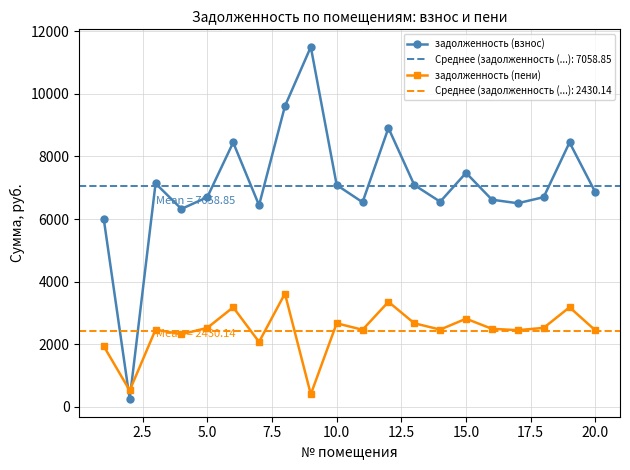

How many intersections are there between задолженность (пени) and задолженность (взнос)?

2